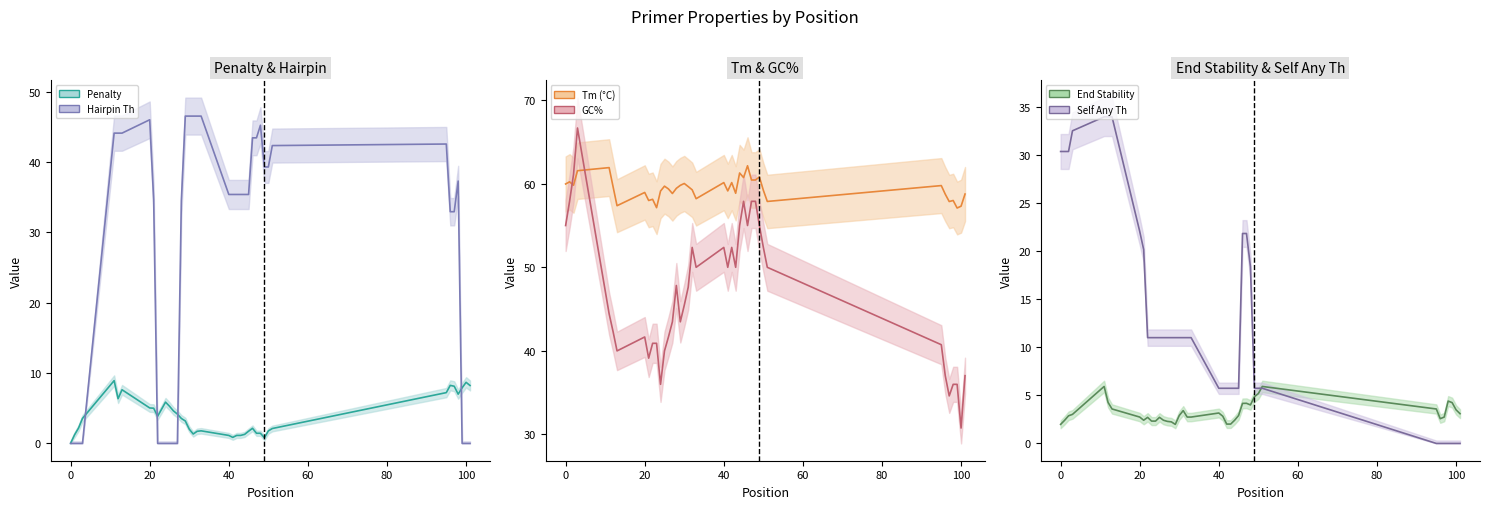

What is the highest value of the Tm (°C) series?

62.1